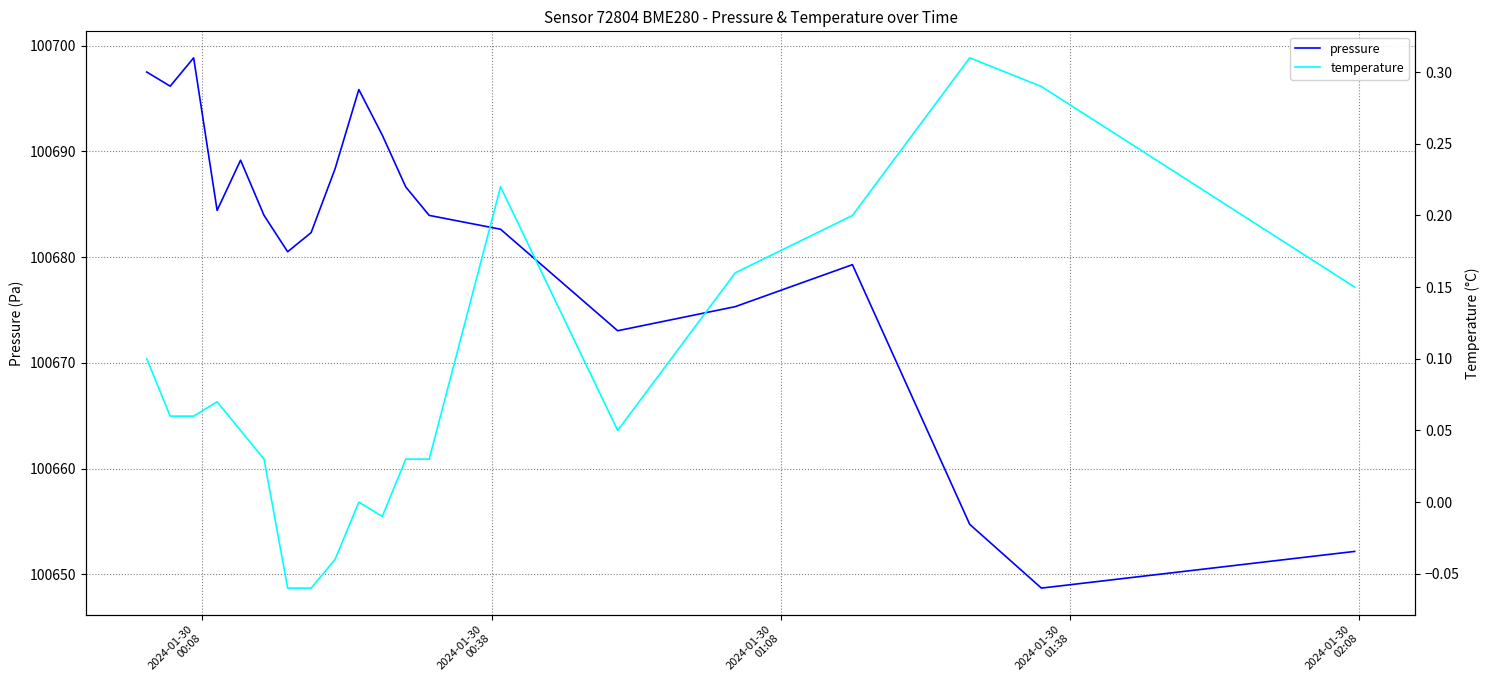

True or false: pressure and temperature cross at least once.

False